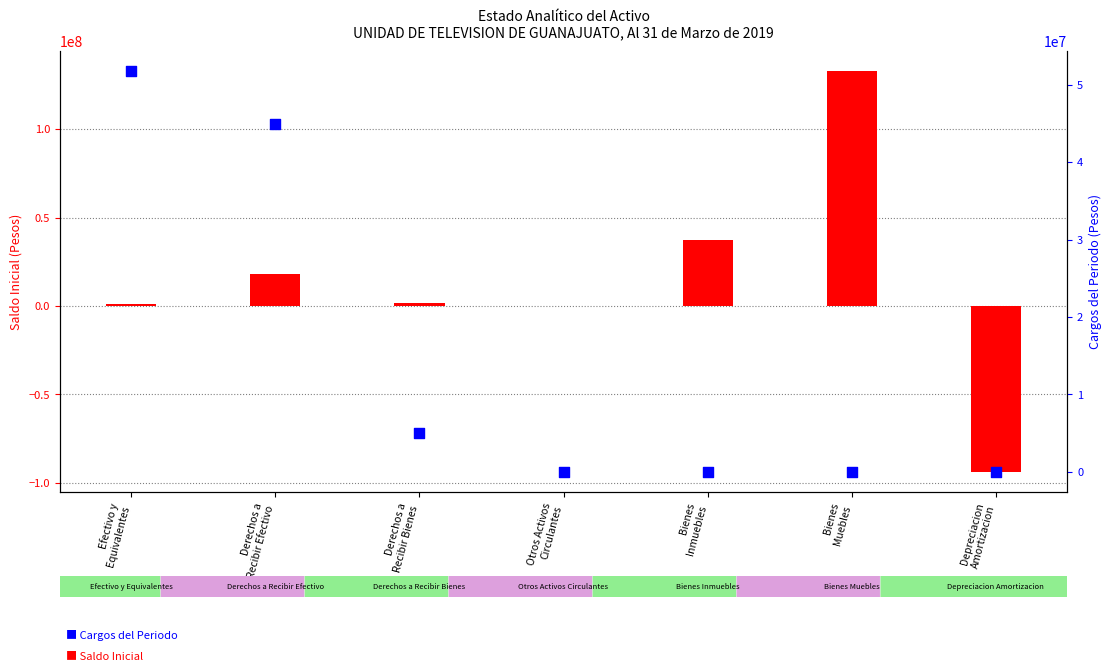

Which series has the largest total across all categories?

Cargos del Periodo